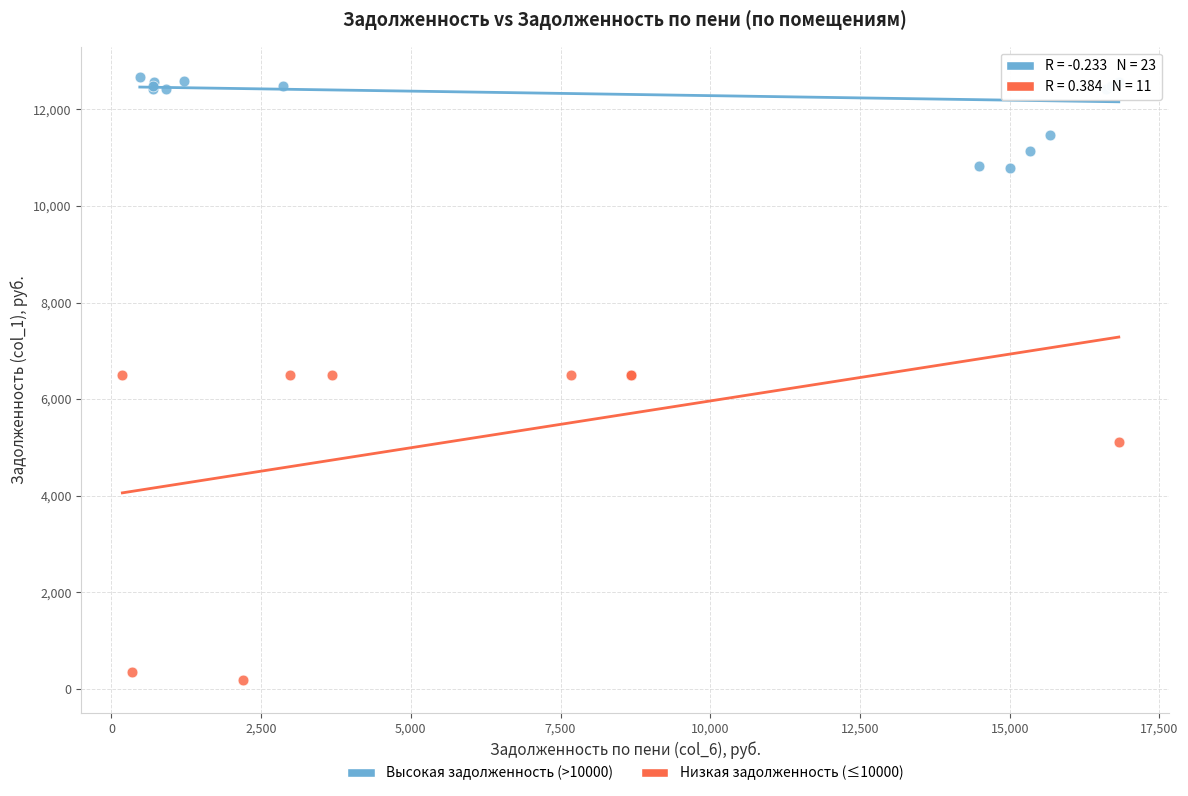

Which series reaches the maximum Y coordinate?

Высокая задолженность (>10000)